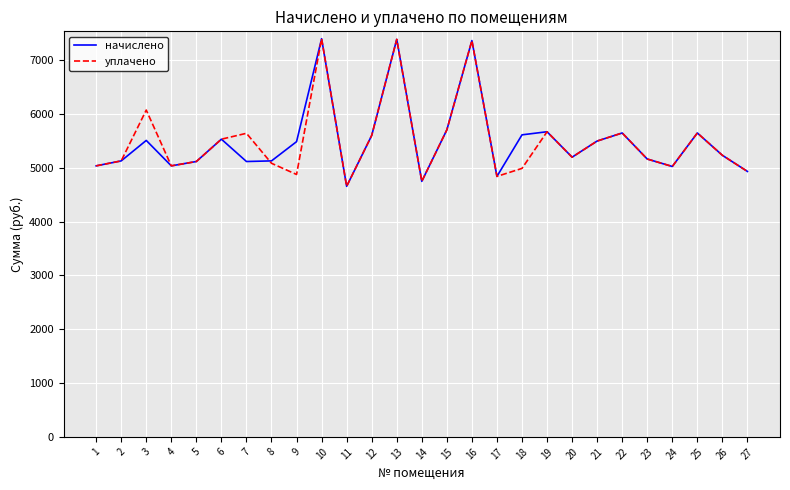

In уплачено, how many points are lower than both neighbors (excluding endpoints)?

7